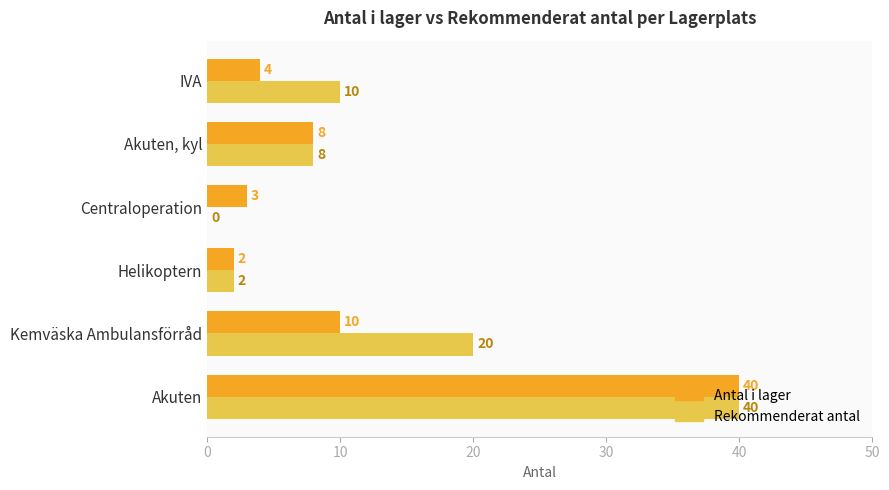

What are all the series names shown in the legend?

Antal i lager, Rekommenderat antal